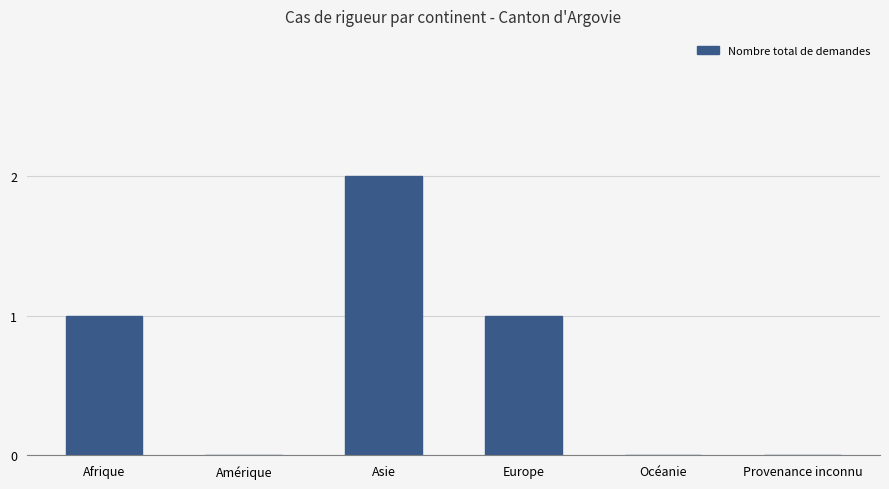

What is the sum of all values?

4